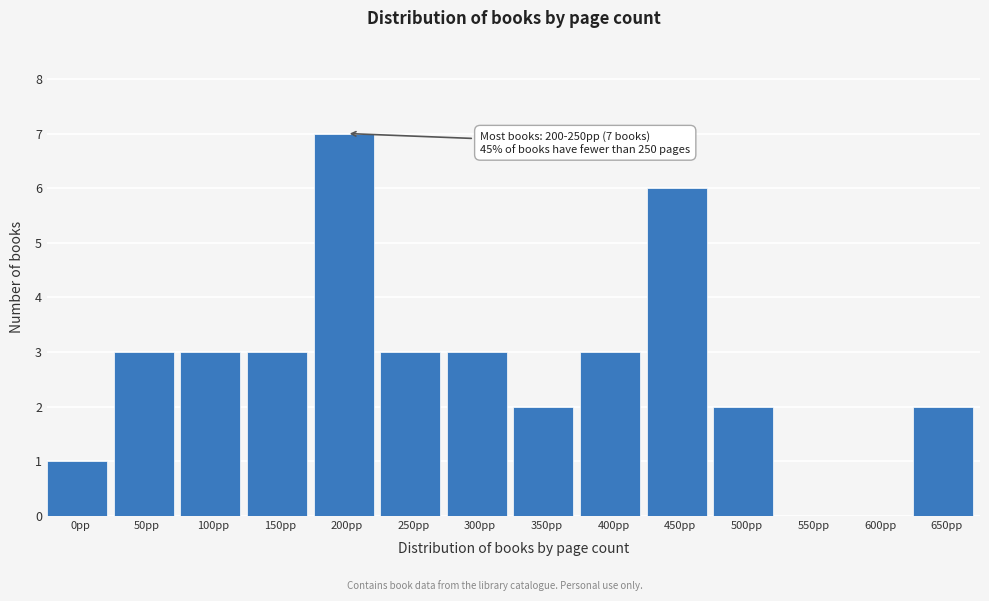

Reading left to right, what are all the values shown in this chart?

0pp=1	50pp=3	100pp=3	150pp=3	200pp=7	250pp=3	300pp=3	350pp=2	400pp=3	450pp=6	500pp=2	550pp=0	600pp=0	650pp=2